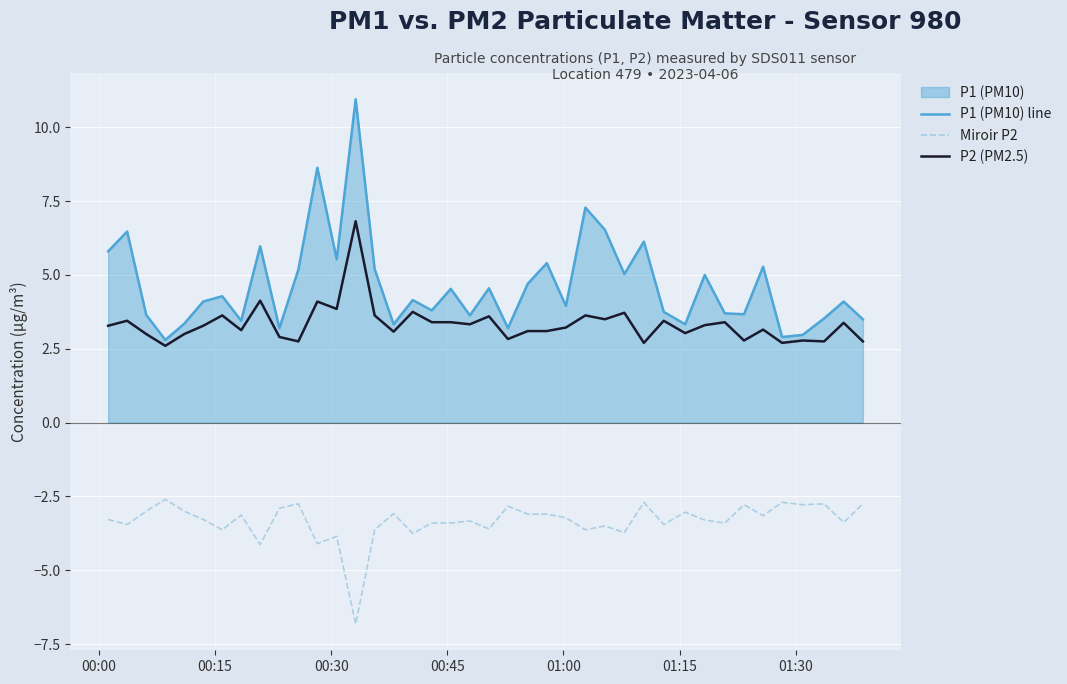

True or false: P2 (PM2.5) and P1 (PM10) line cross at least once.

False